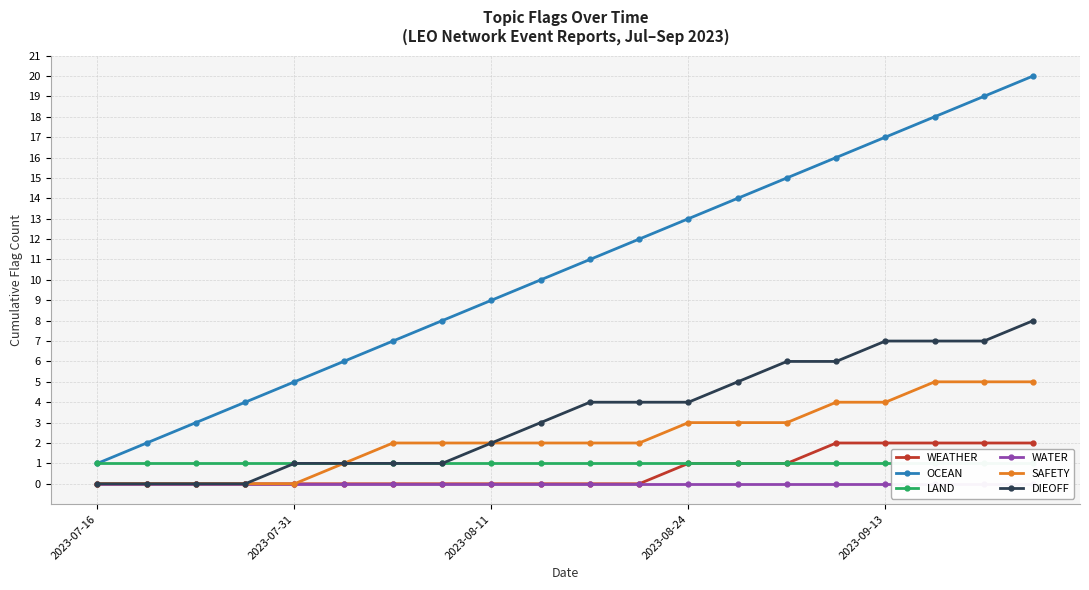

How many categories are shown in the chart?

20